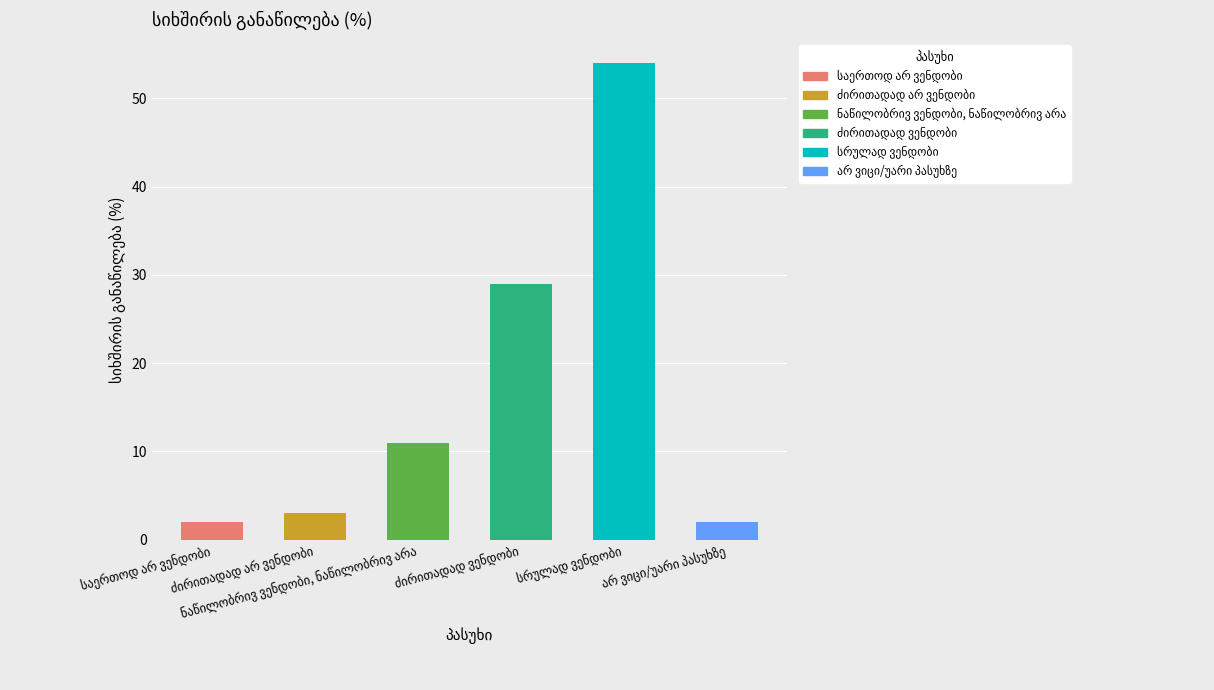

The value at საერთოდ არ ვენდობი is 2. True or false?

True